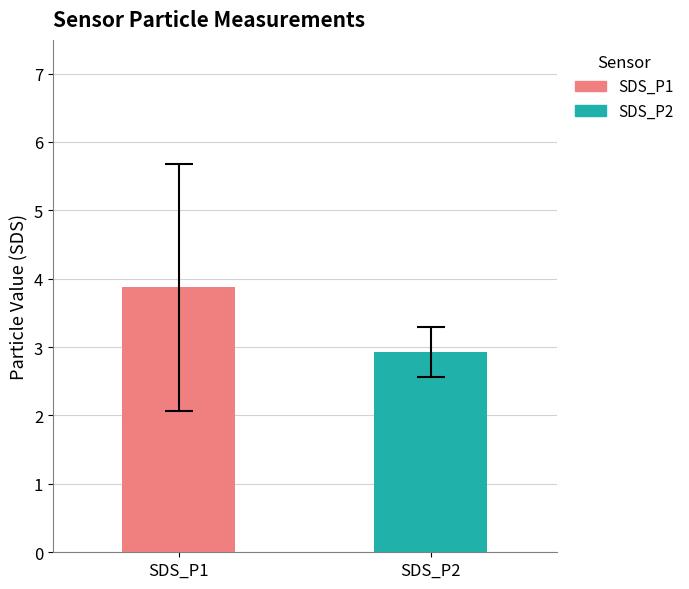

What is the maximum value shown in the chart?

3.9